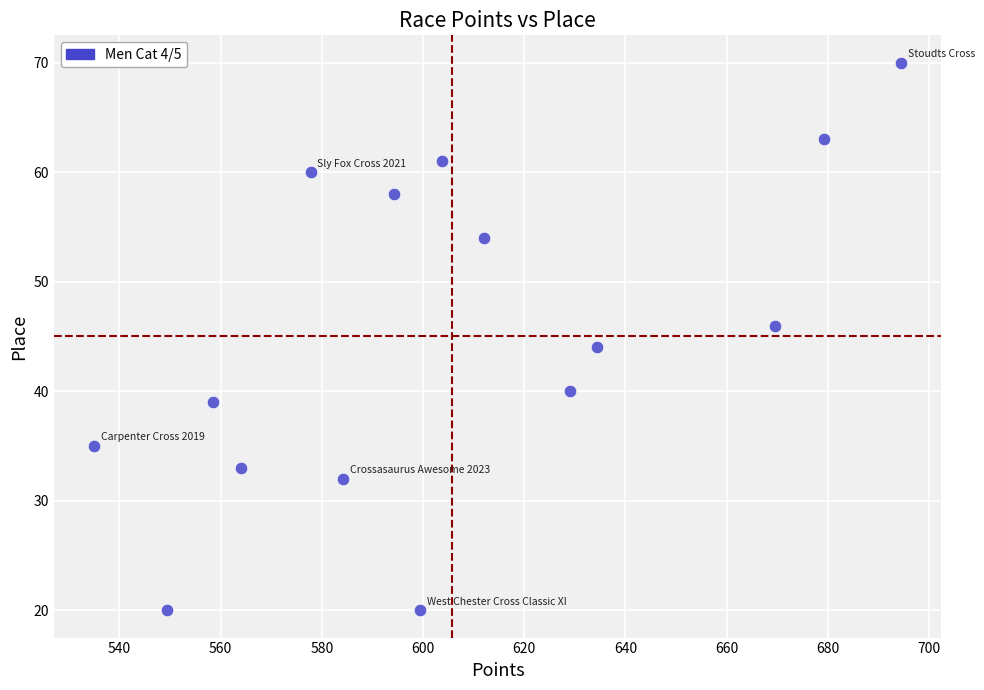

What is the range of Y values (max minus min)?

50